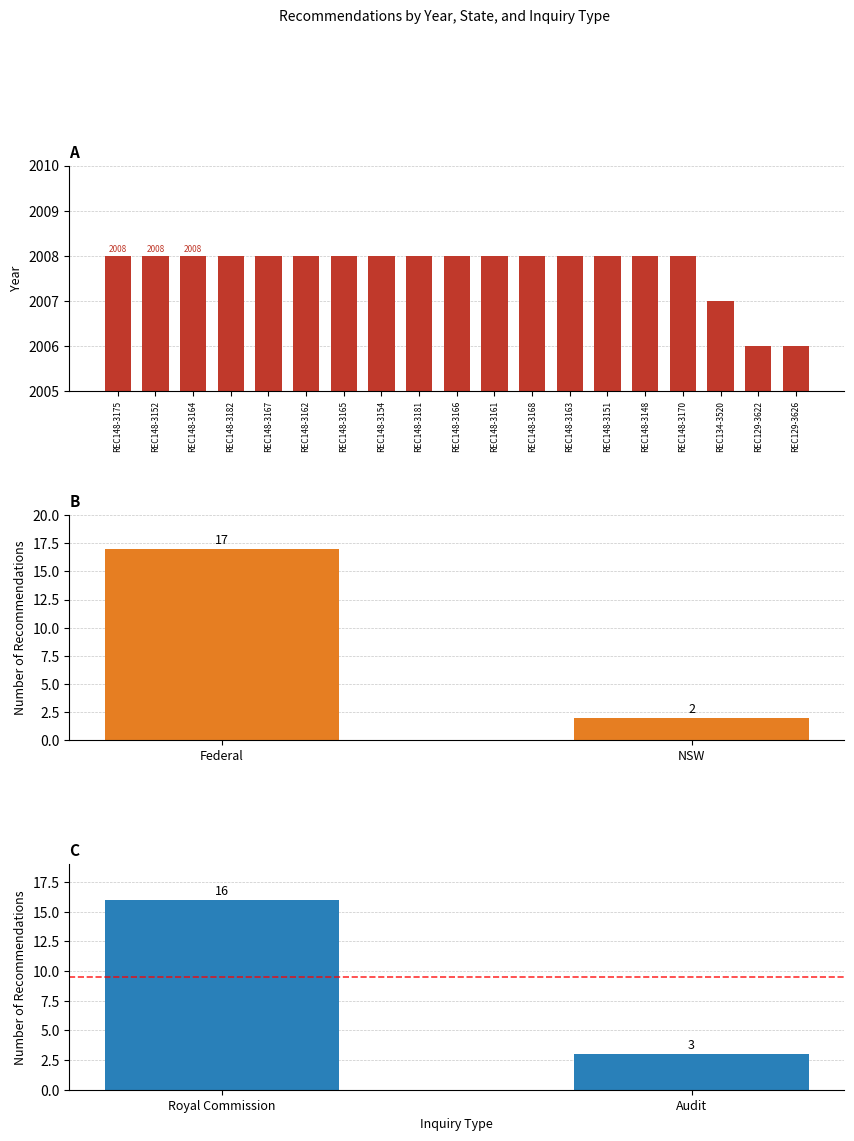

What is the label of the 6th bar from the left?

REC148-3162